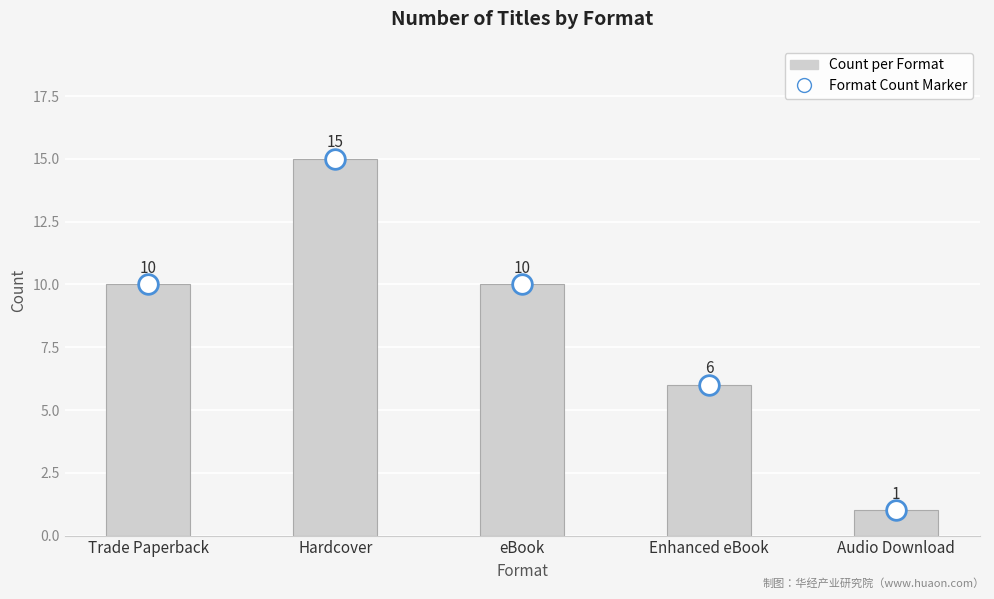

What is the ratio of the value at Hardcover to the value at Audio Download?

15.0